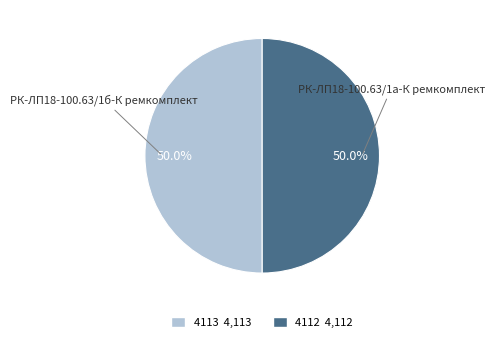

Count the number of slices in the pie.

2